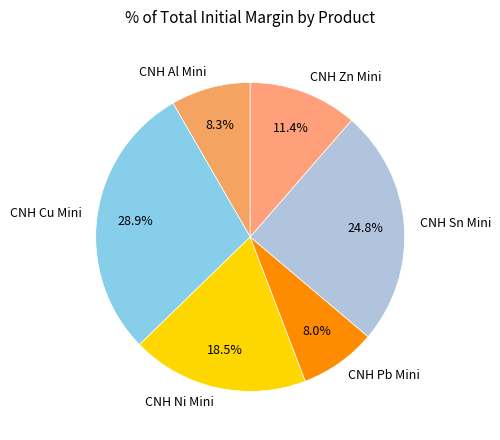

Which category has the biggest portion of the pie?

CNH Cu Mini